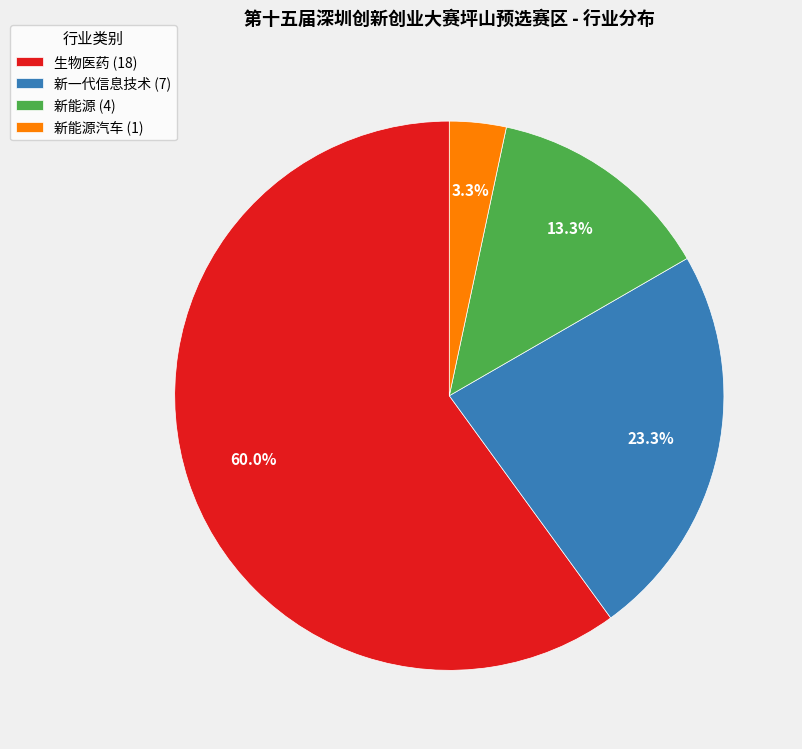

What is the ratio of the value at 新能源 (4) to the value at 新能源汽车 (1)?

4.0